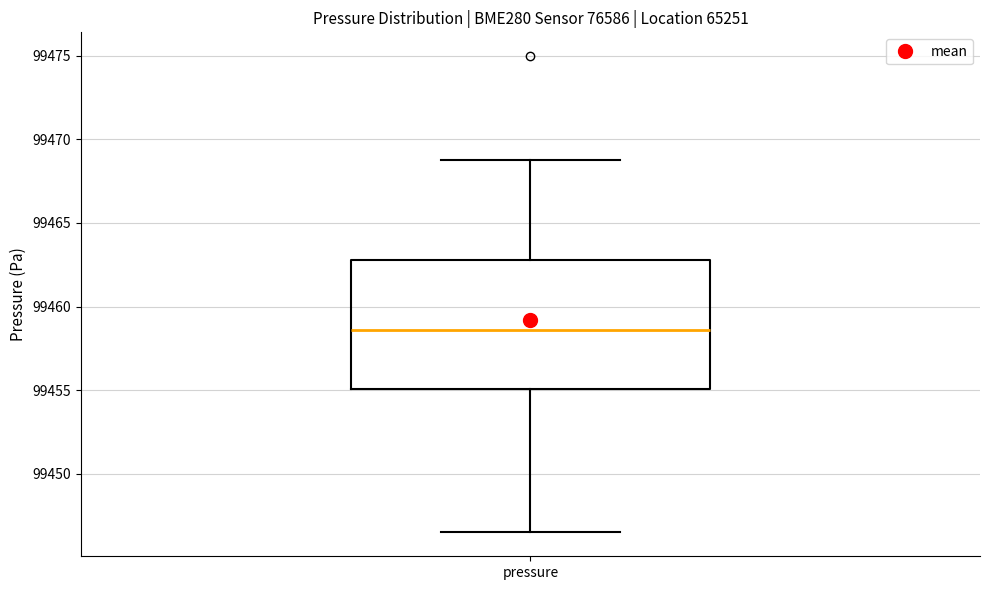

Where does the lower whisker of the box for pressure end on the y-axis? The values are not printed on the chart, so give them approximately, as read against the axis.

99446.5